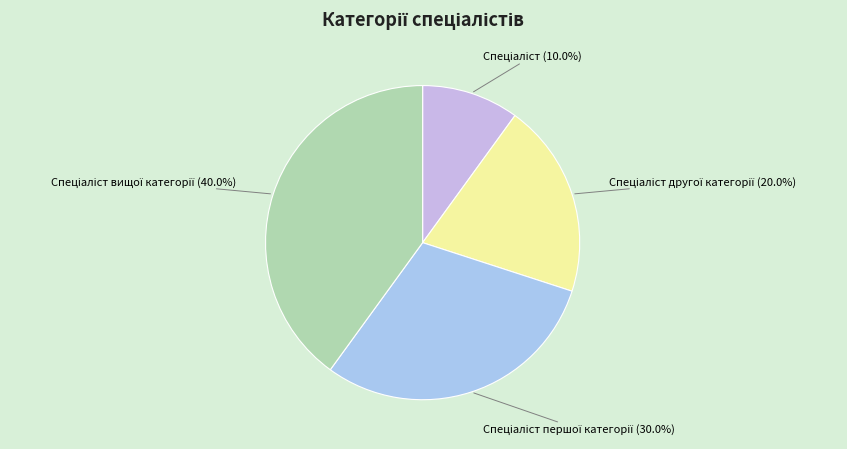

Does any single category account for the majority?

No